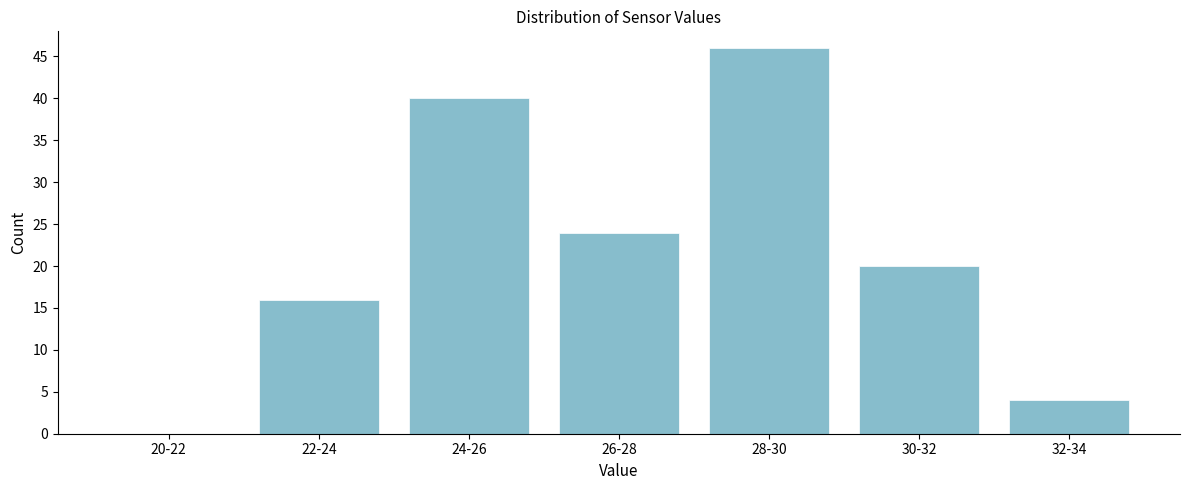

Reading left to right, list all the values displayed in this chart.

20-22=0	22-24=16	24-26=40	26-28=24	28-30=46	30-32=20	32-34=4